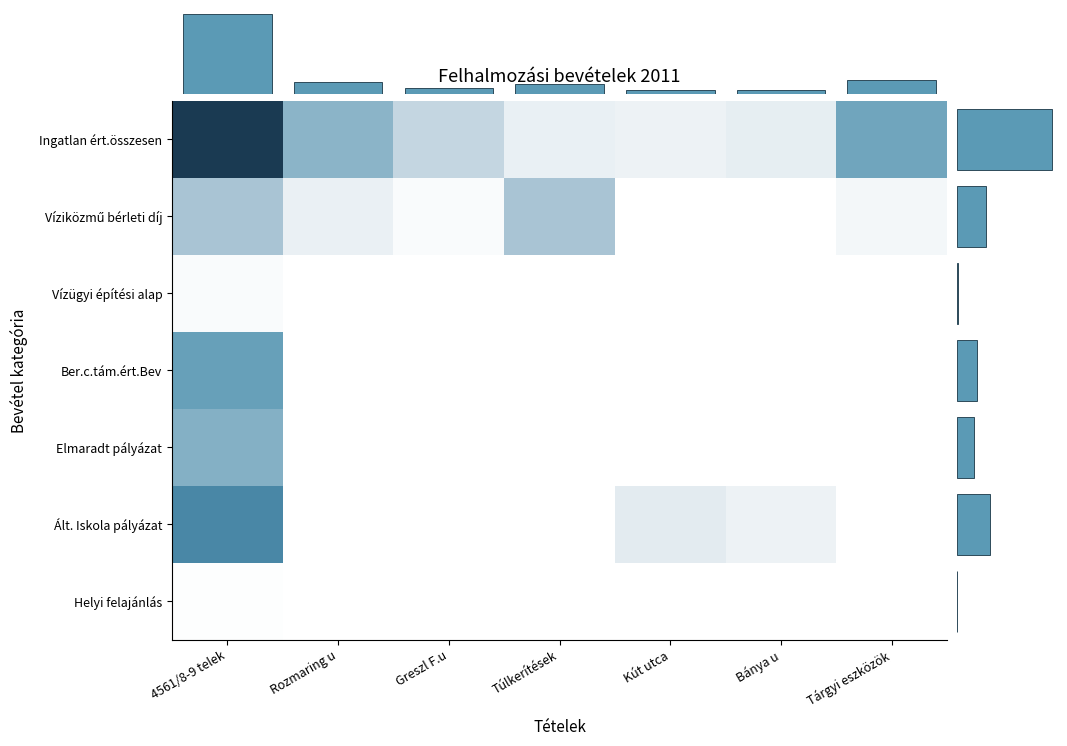

What is the sum of the Col sum values at 5 and 3?

80738.0